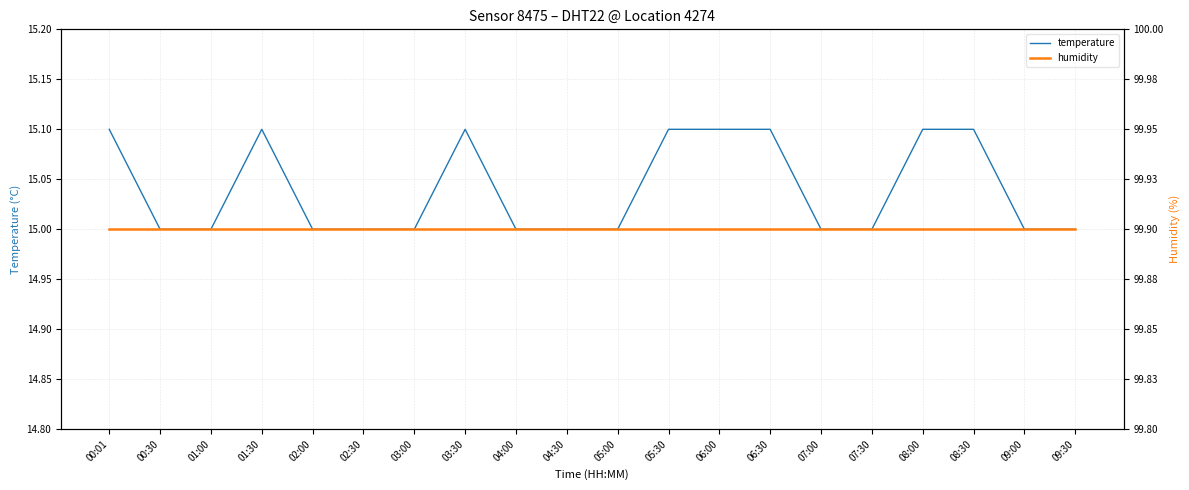

True or false: temperature and humidity intersect in this chart.

False